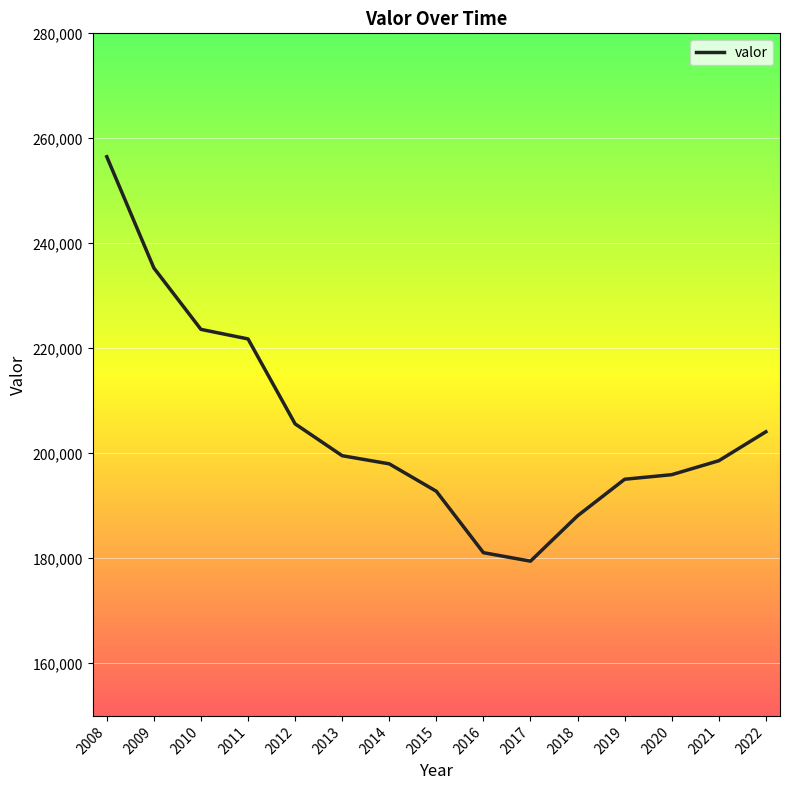

Which label corresponds to the largest value in the chart?

2008